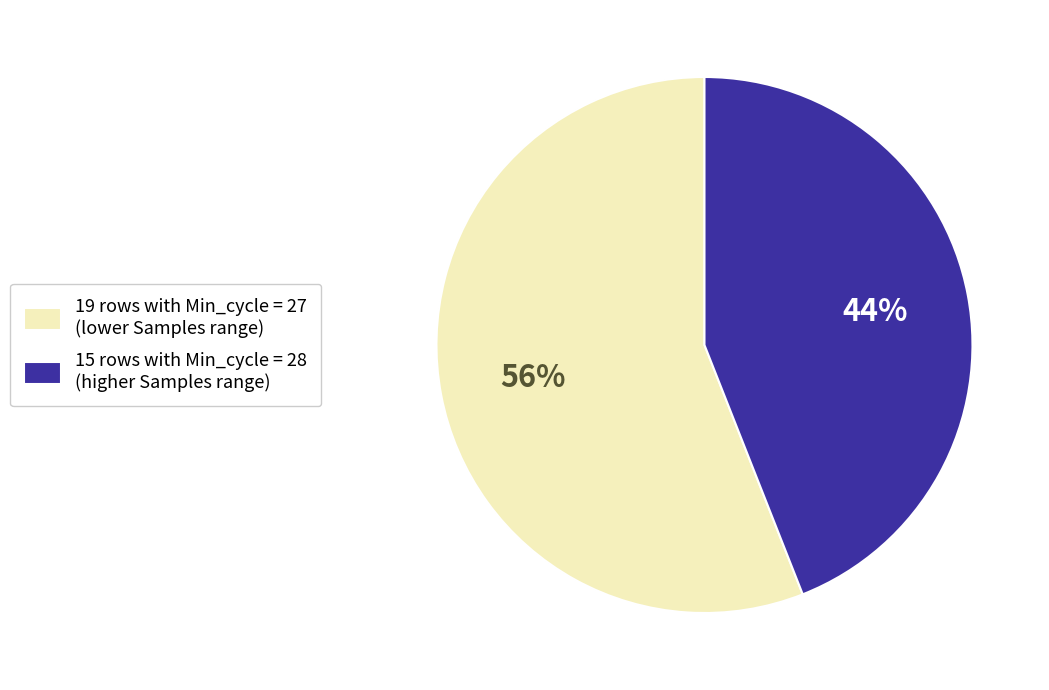

True or false: 15 rows with Min_cycle = 28 (higher Samples range) accounts for 44% of the total.

True